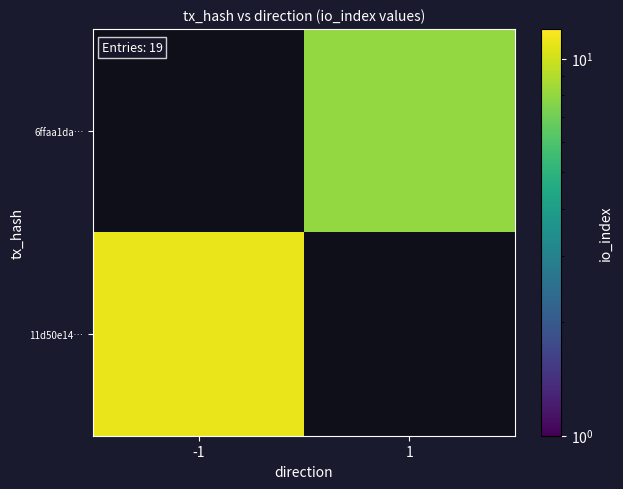

Which has a higher value, -1 or 1?

1